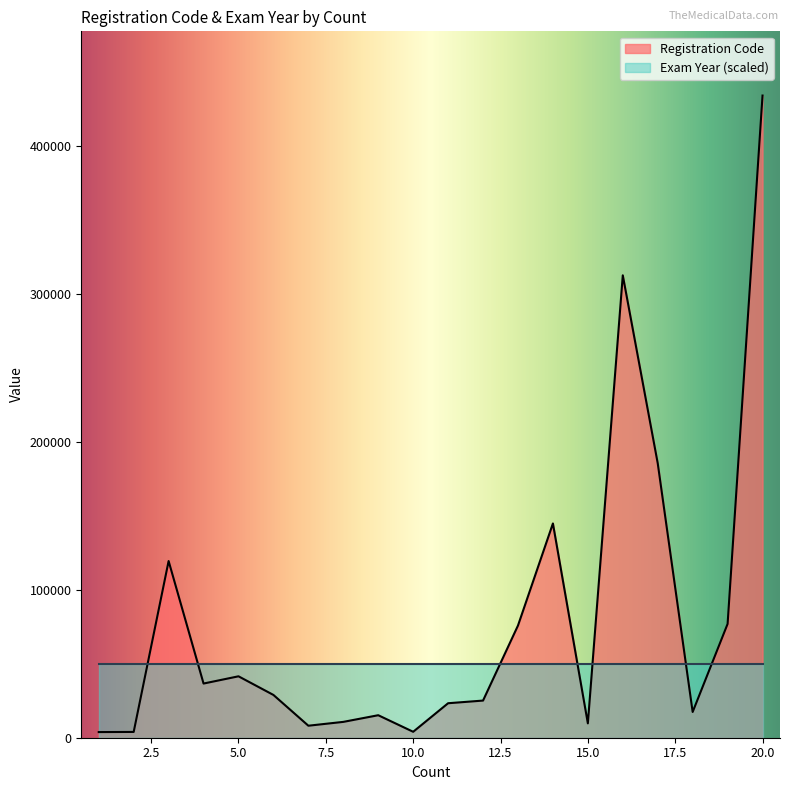

The value at 20 is 297910. True or false?

False